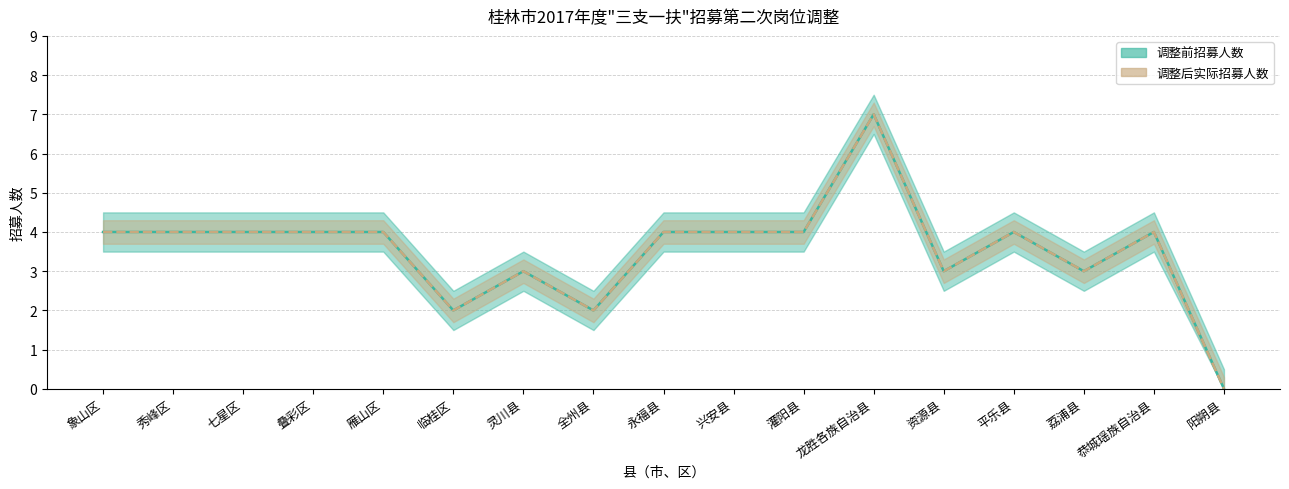

The 调整前招募人数 series shows 5 at 灵川县. True or false?

False